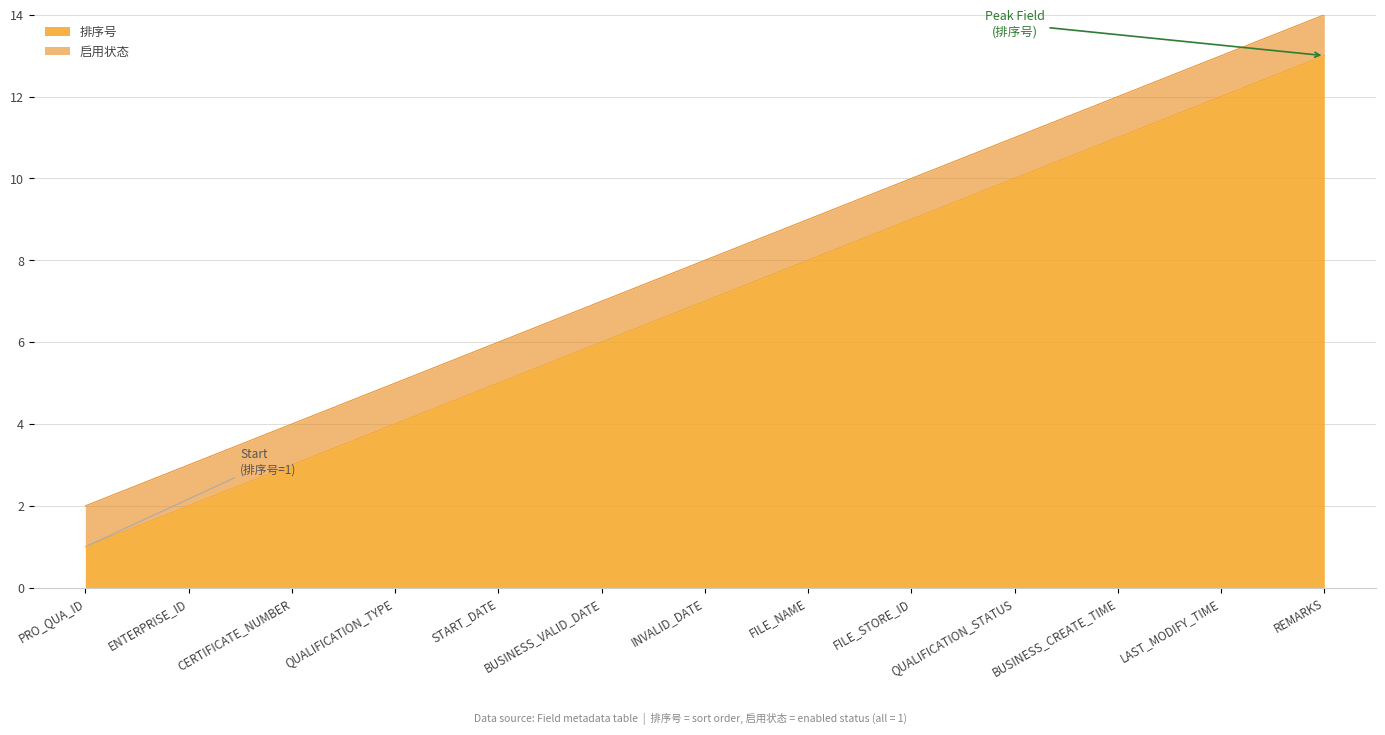

True or false: the data shows 1 at QUALIFICATION_TYPE.

False